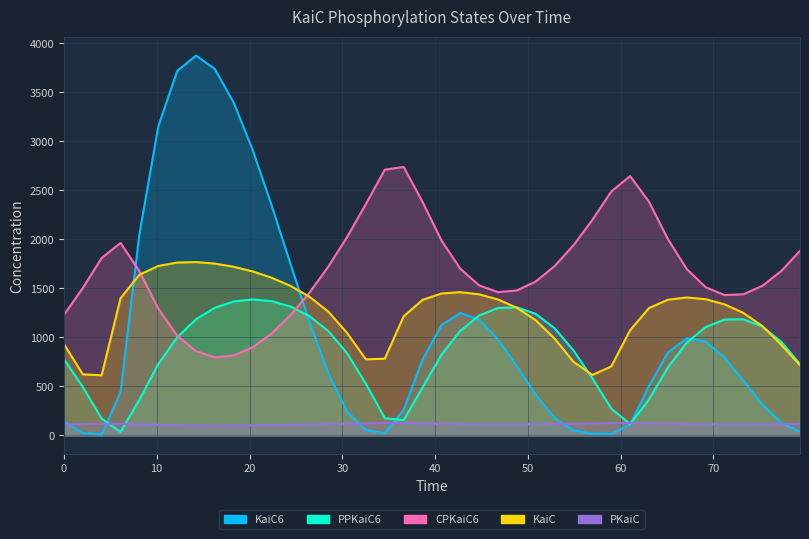

What is the difference between the highest and lowest values at 14.2373?

3775.8